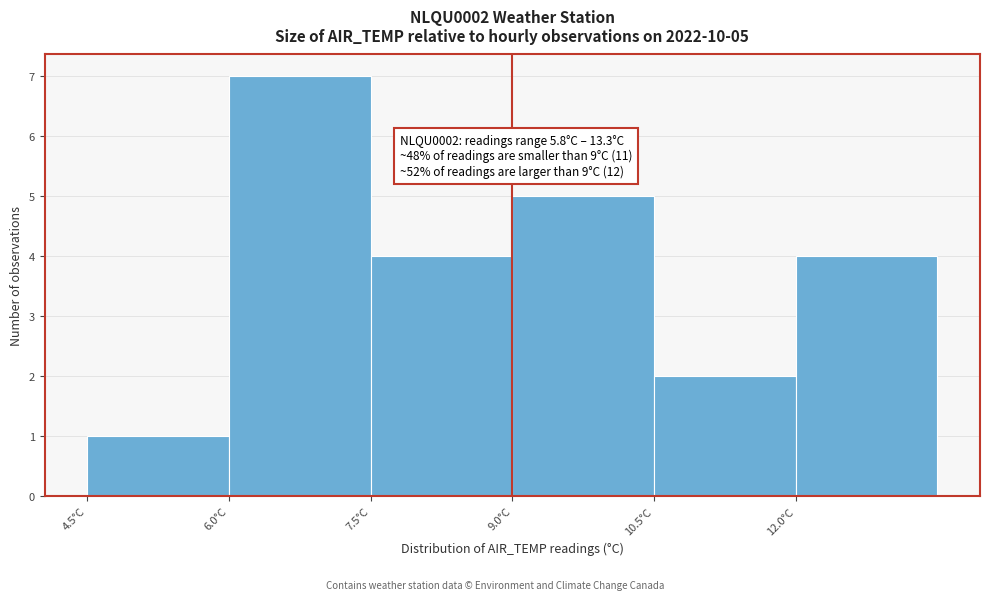

Which range on the x-axis has the tallest bar?

6.0 to 7.5